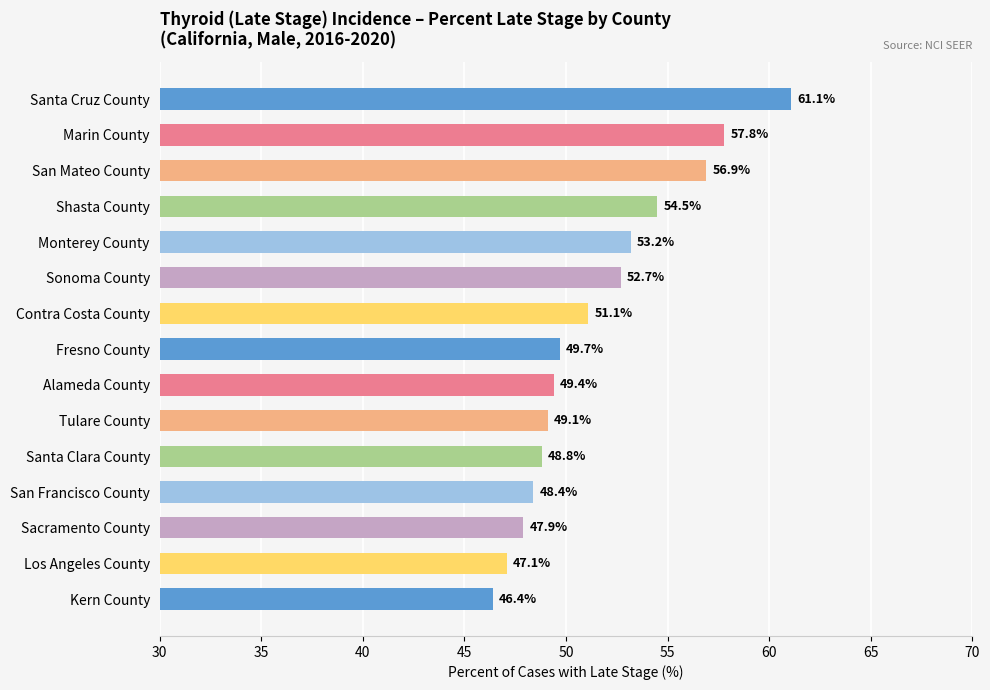

Rank the categories by value from lowest to highest.

Kern County, Los Angeles County, Sacramento County, San Francisco County, Santa Clara County, Tulare County, Alameda County, Fresno County, Contra Costa County, Sonoma County, Monterey County, Shasta County, San Mateo County, Marin County, Santa Cruz County